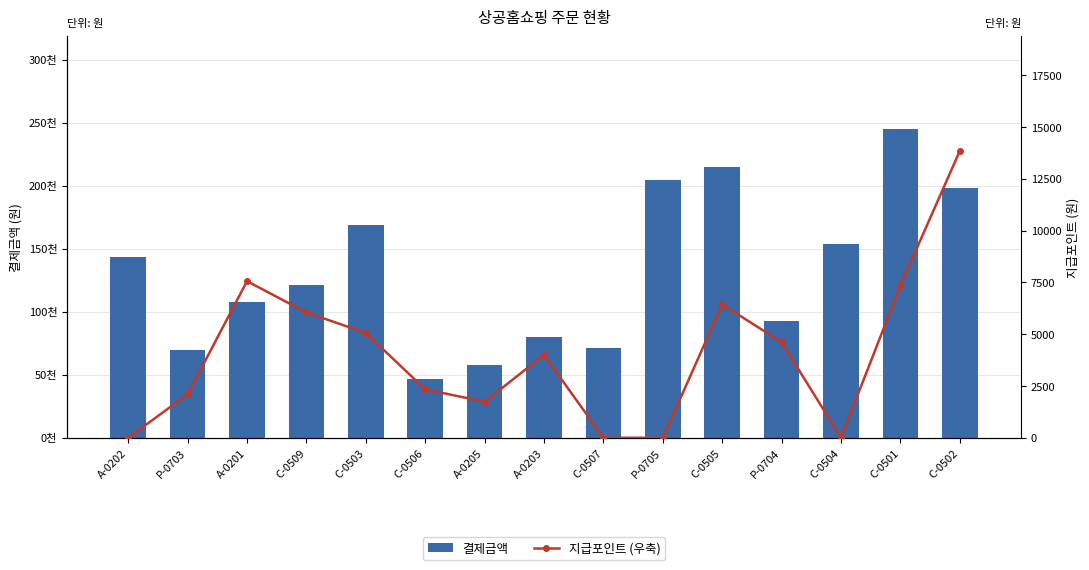

Which category has the lowest value across all series?

A-0202